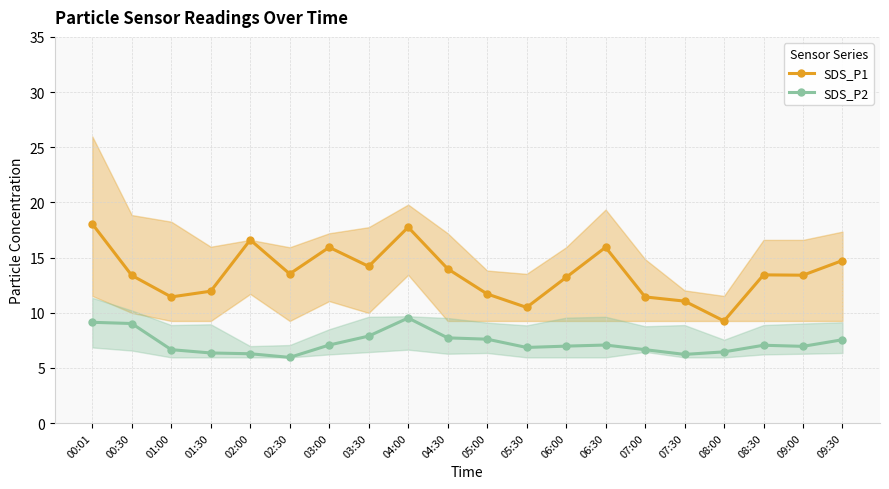

Is the value of SDS_P2 at 07:30 greater than the value of SDS_P1 at 01:00?

No